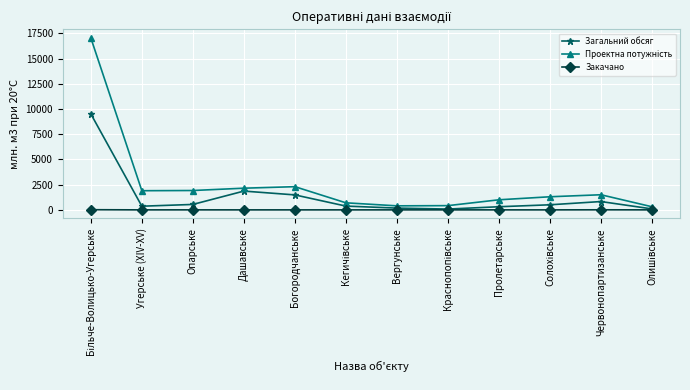

What is the greatest value displayed?

17050.0